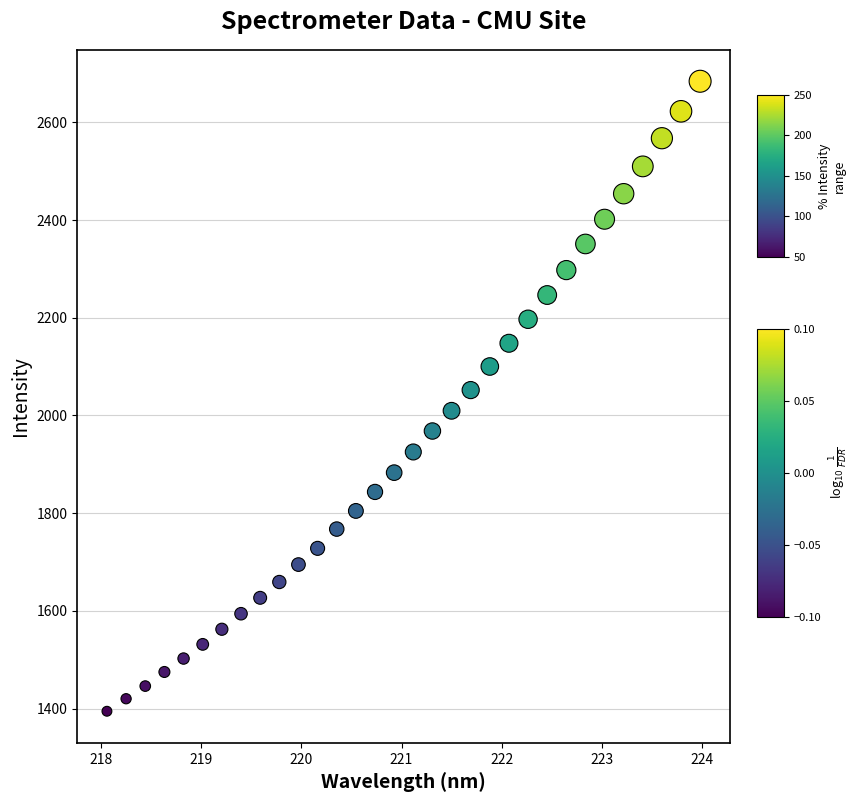

What is the range of Y values (max minus min)?

1289.3